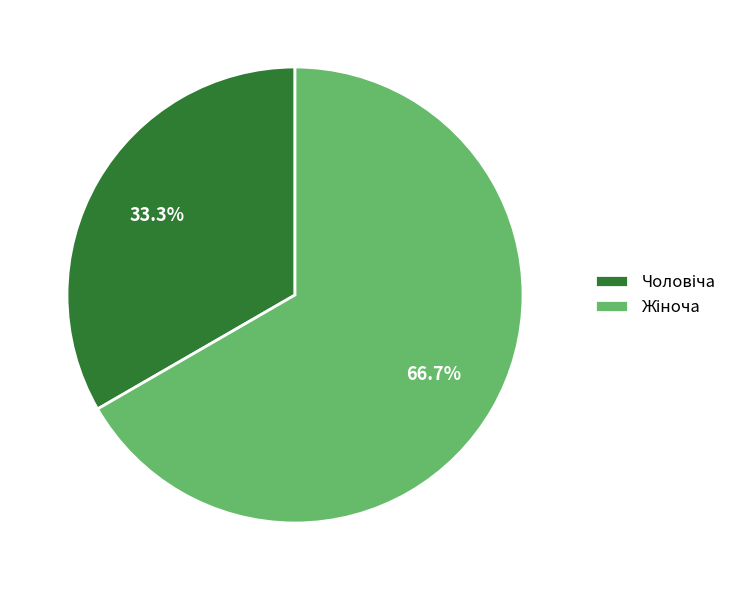

Is there a majority slice in this chart?

Yes